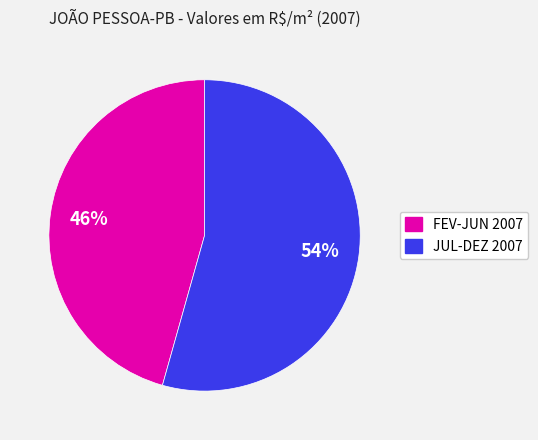

Does any single category account for the majority?

Yes